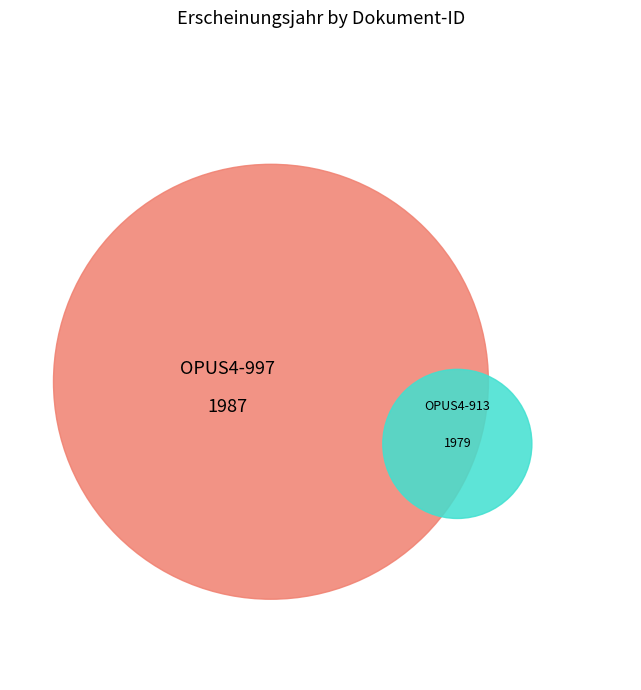

To the nearest percent, what percentage of the pie is OPUS4-913?

50%